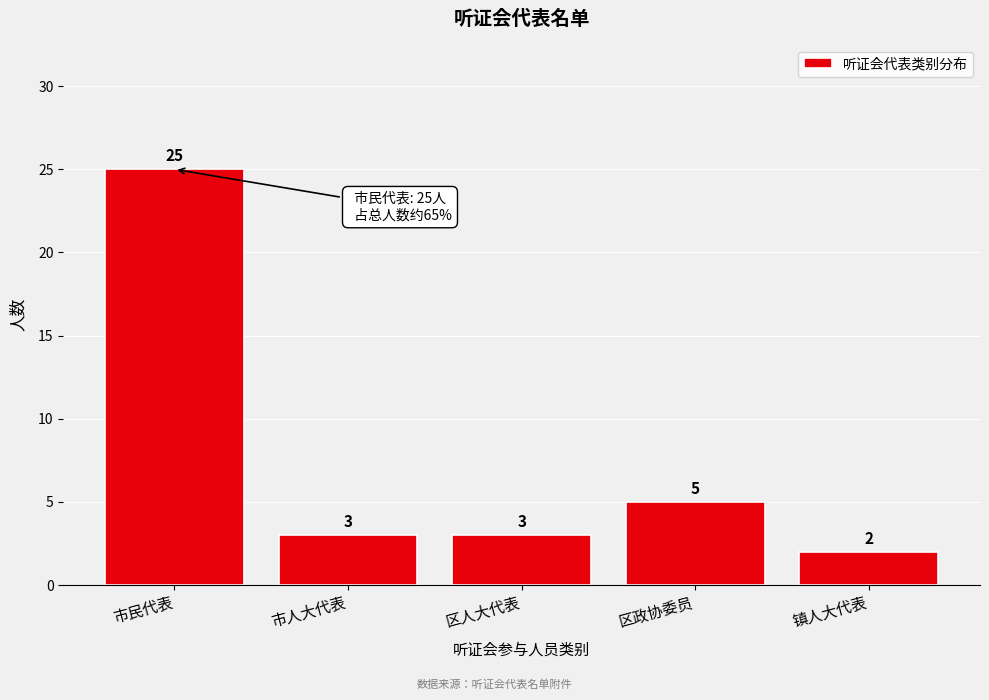

Reading left to right, transcribe all the data shown in this chart.

市民代表=25	市人大代表=3	区人大代表=3	区政协委员=5	镇人大代表=2